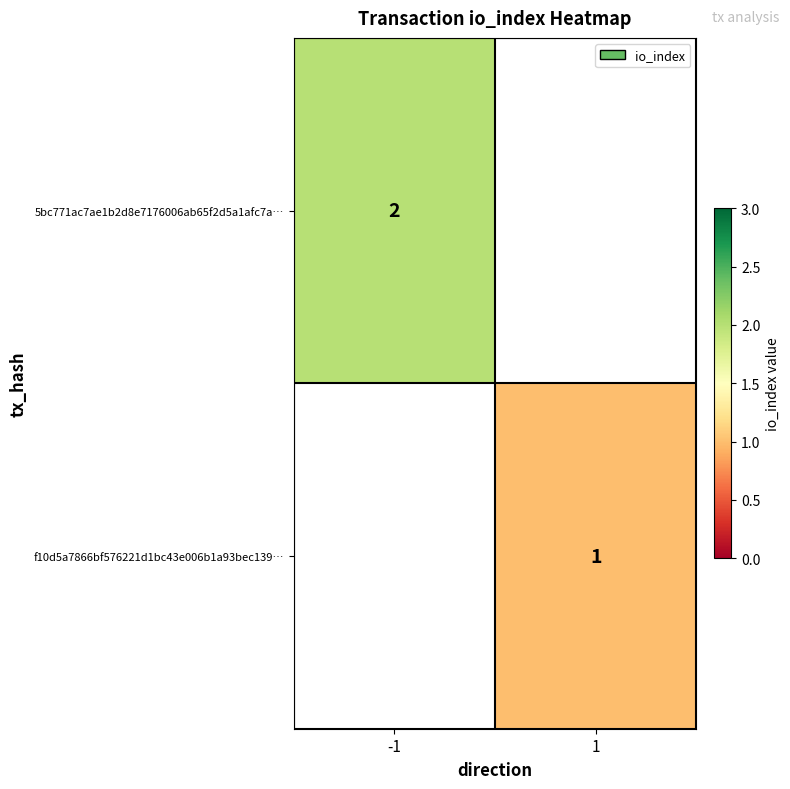

Is it true that f10d5a7866bf576221d1bc43e006b1a93bec139… equals 1.3 at 1?

False